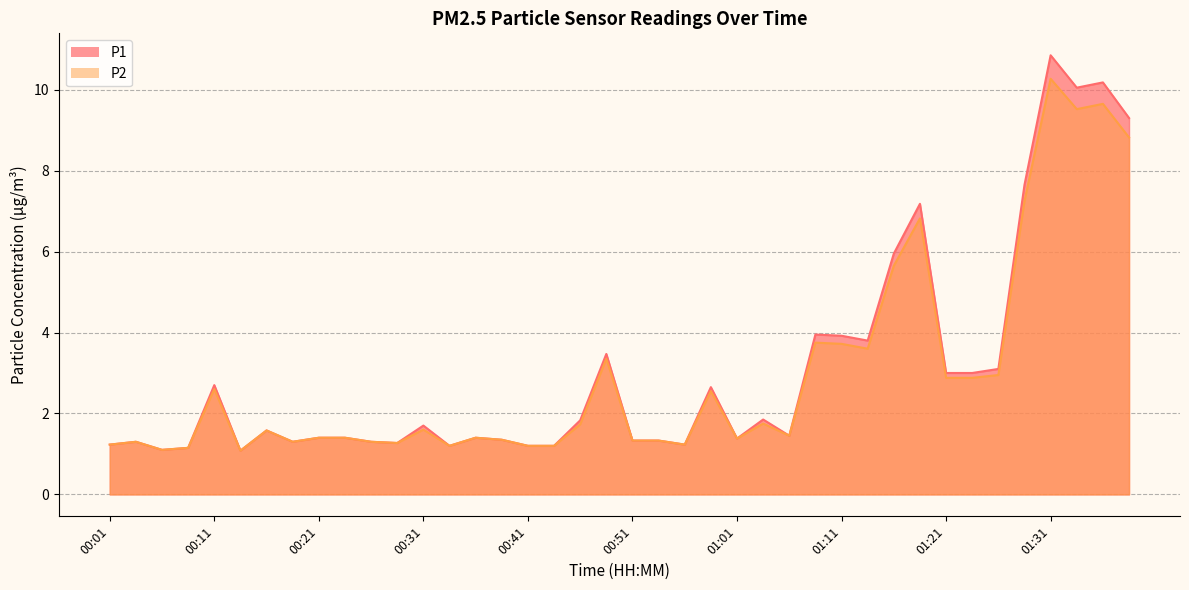

Reading right to left, transcribe all the data shown in this chart.

P1: 9.3	10.2	10.1	10.8	7.7	3.1	3.0	3.0	7.2	6.0	3.8	3.9	4.0	1.4	1.9	1.4	2.6	1.2	1.3	1.3	3.5	1.8	1.2	1.2	1.4	1.4	1.2	1.7	1.3	1.3	1.4	1.4	1.3	1.6	1.1	2.7	1.1	1.1	1.3	1.2
P2: 8.8	9.7	9.5	10.3	7.2	3.0	2.9	2.9	6.8	5.7	3.6	3.7	3.8	1.4	1.8	1.4	2.5	1.2	1.3	1.3	3.4	1.7	1.2	1.2	1.4	1.4	1.2	1.6	1.3	1.3	1.4	1.4	1.3	1.6	1.1	2.6	1.1	1.1	1.3	1.2